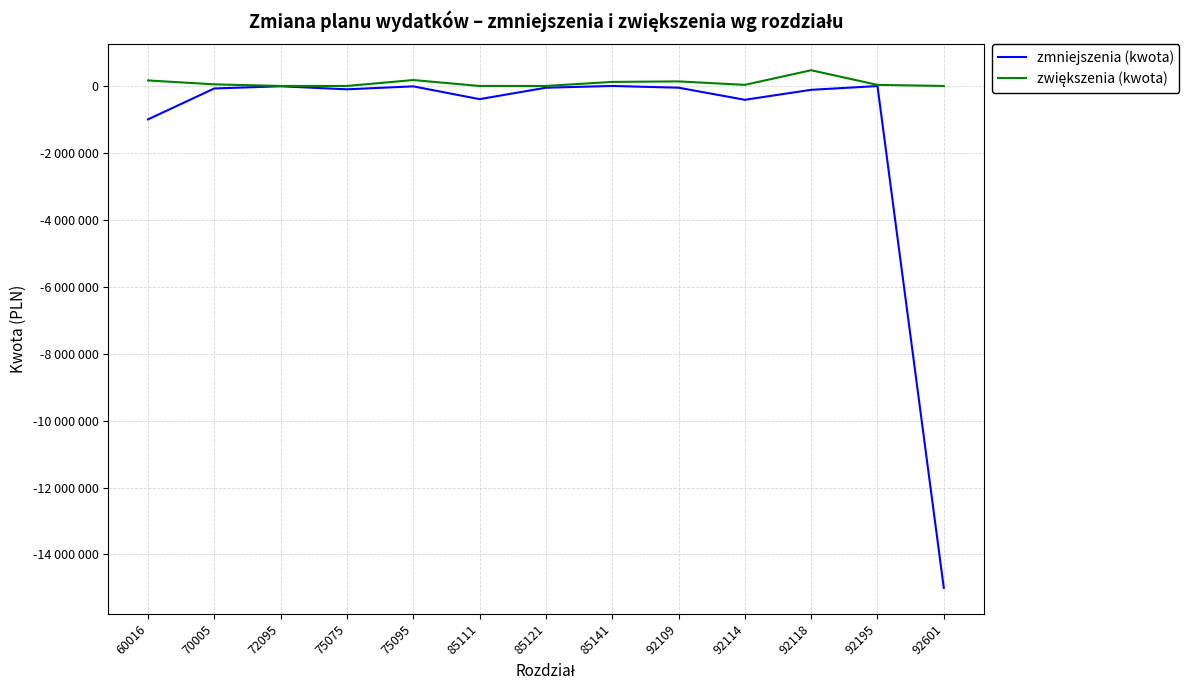

Which category has the highest value in the zwiększenia (kwota) series?

92118